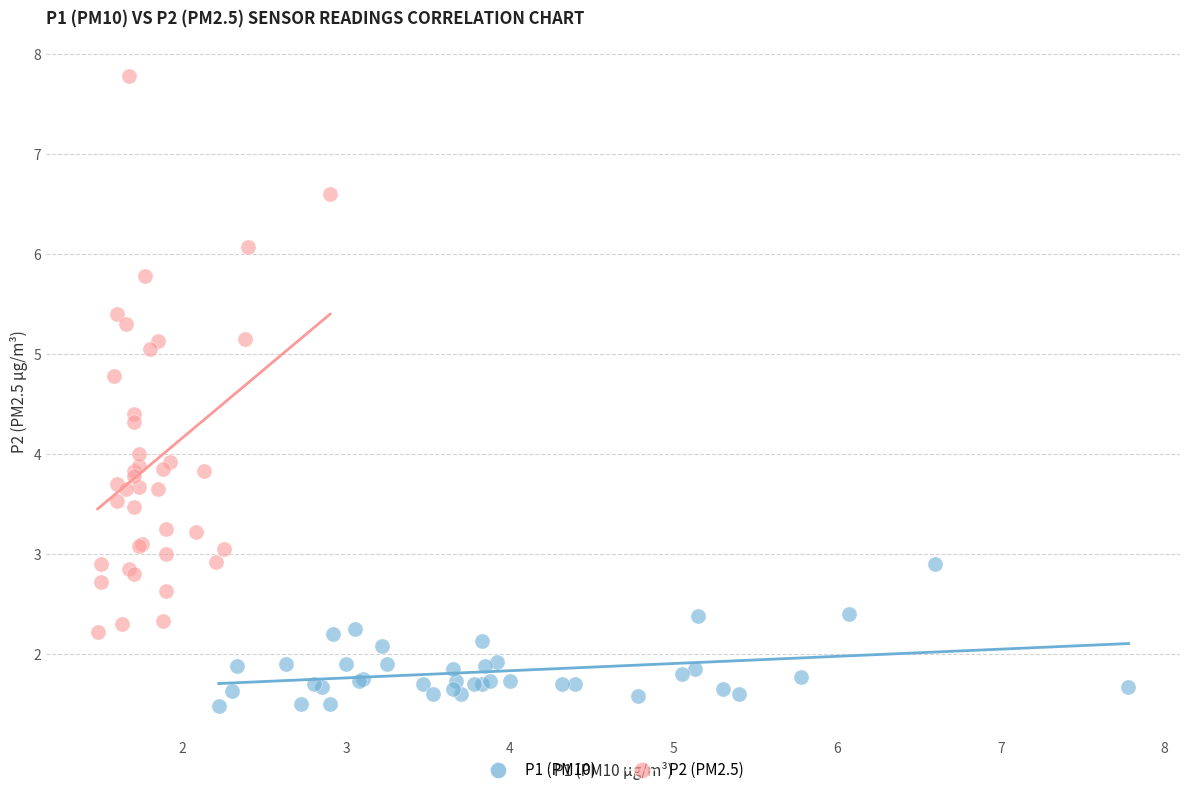

Which series reaches the maximum Y coordinate?

P2 (PM2.5)